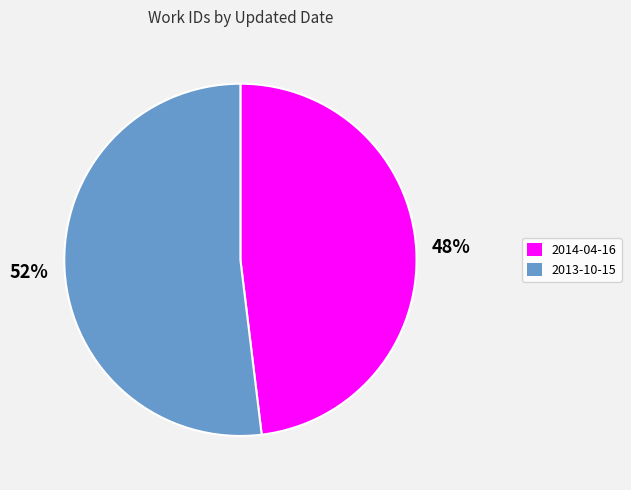

Is there any slice that represents more than half of the pie?

Yes